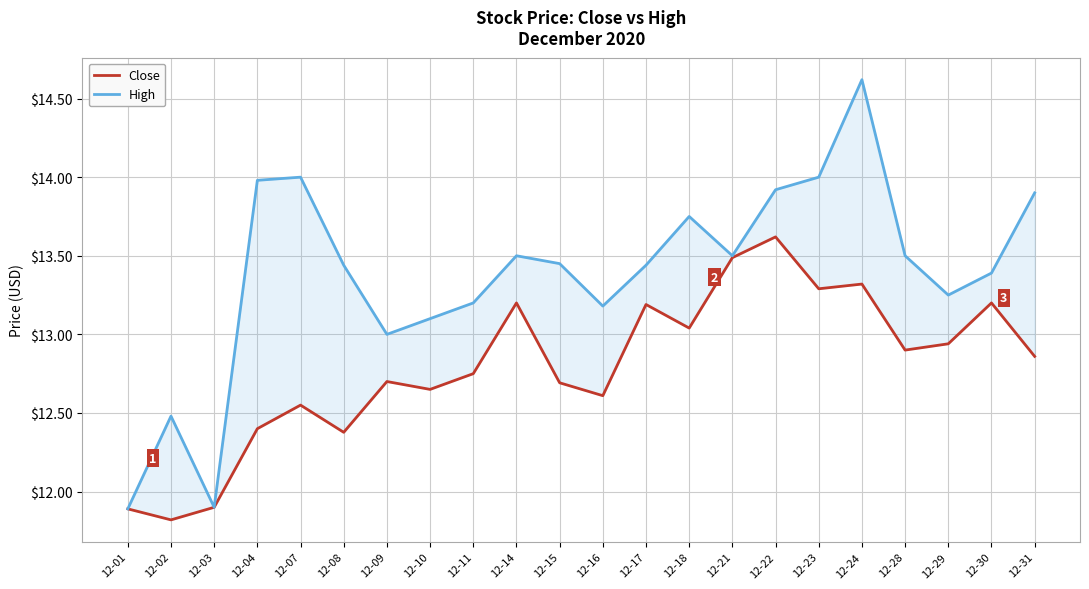

What is the greatest value displayed?

14.6